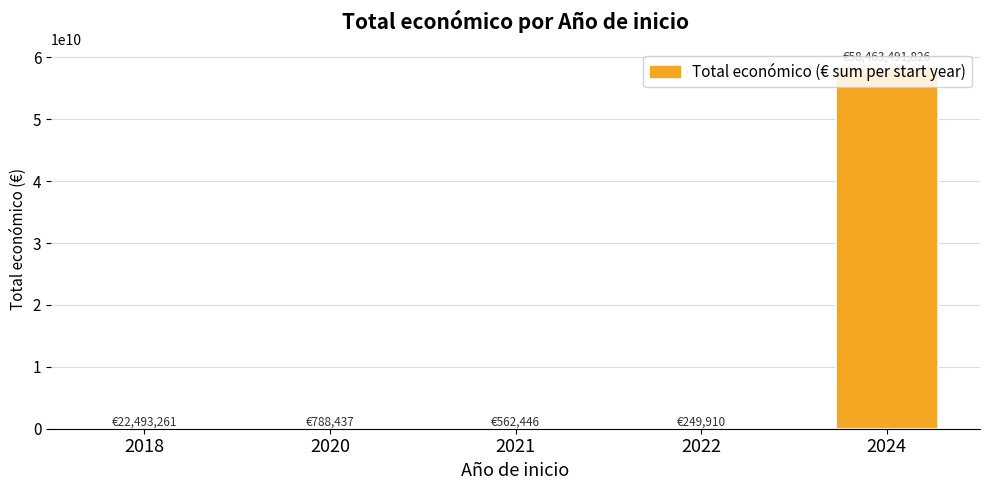

Are the bars horizontal?

No